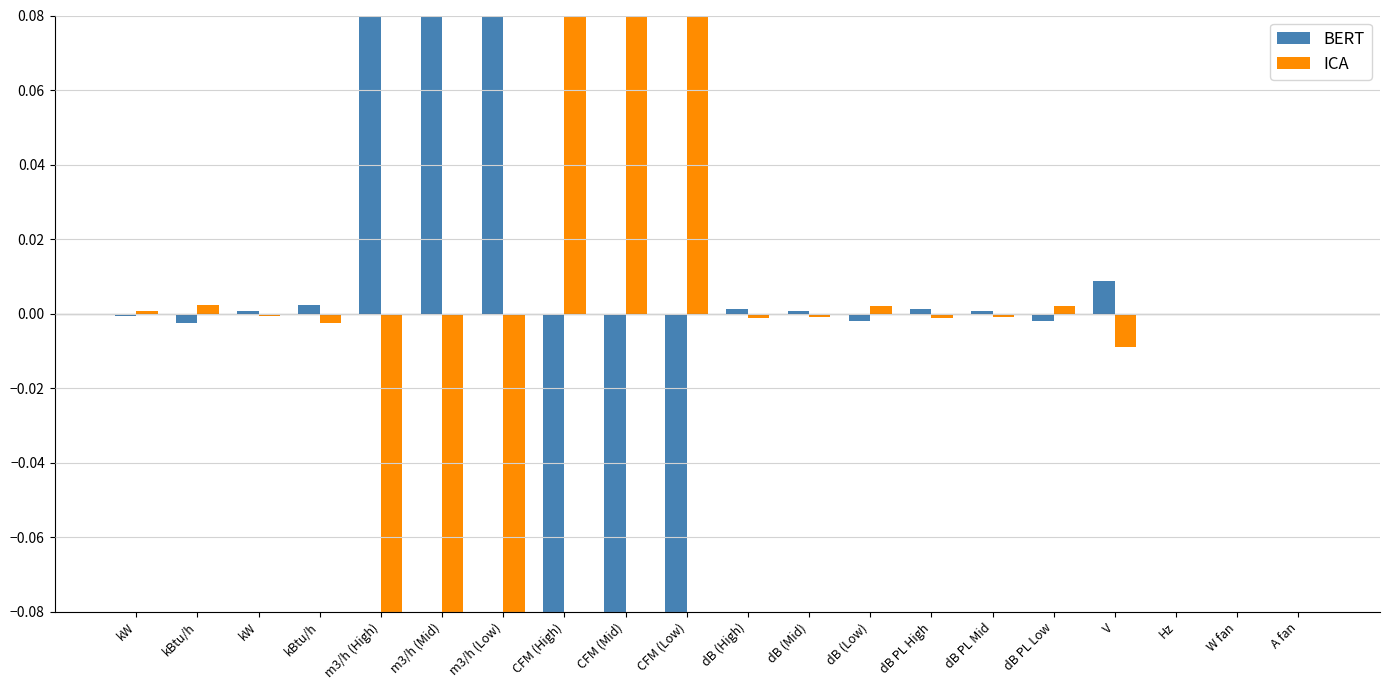

What is the minimum value shown in the chart?

-0.4